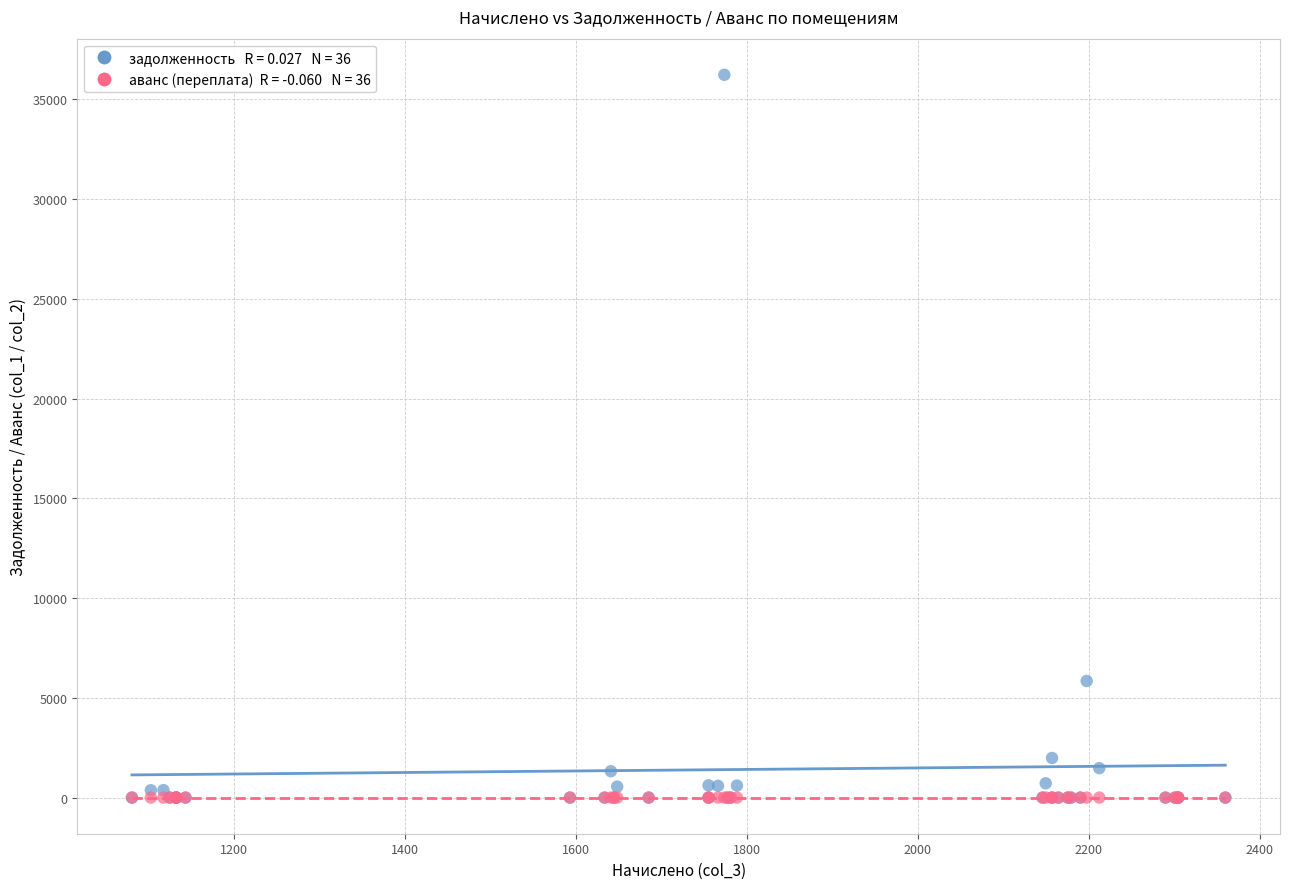

Across all series, what Y value is closest to 18112?

5845.2